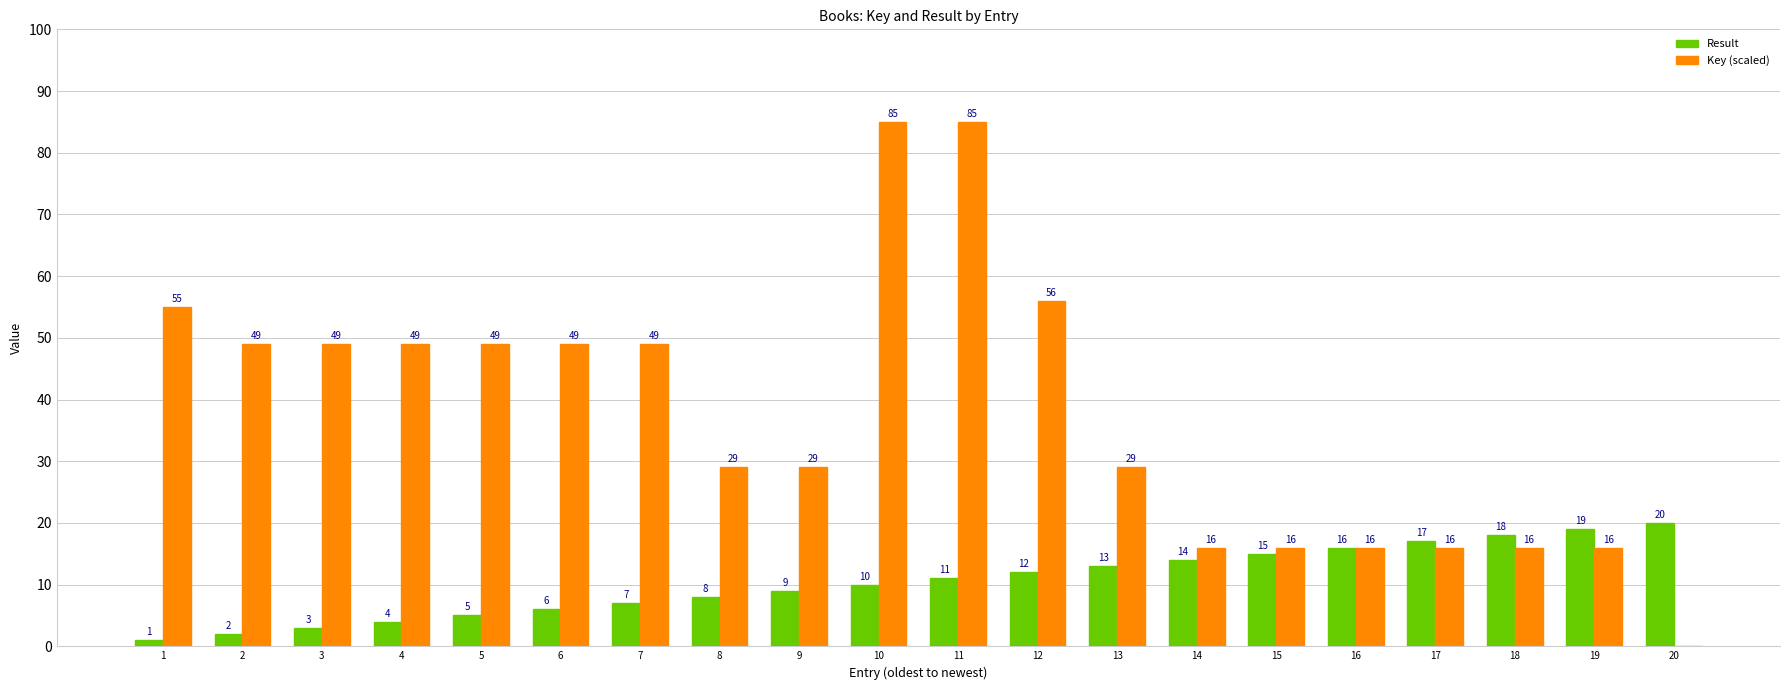

What is the total value across all series at 16?

32